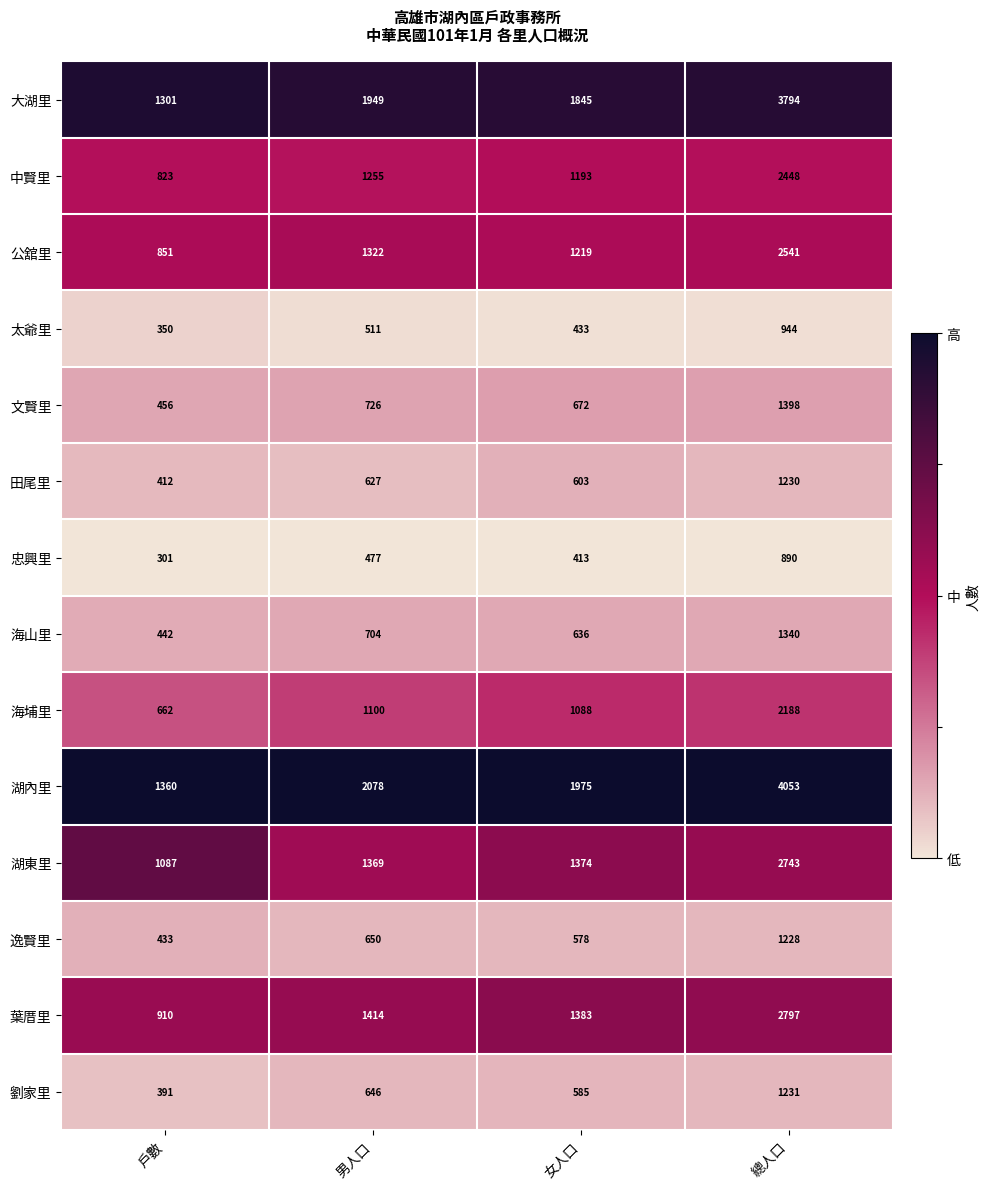

Is it true that 海埔里 equals 1196 at 總人口?

False